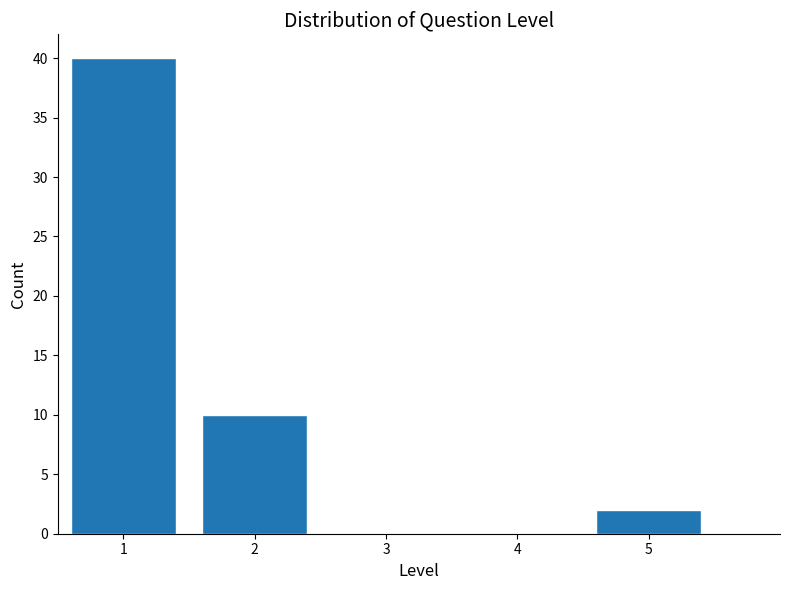

Reading left to right, list every bar in this chart as the range it spans on the x-axis followed by its height. The values are not printed on the chart, so give them approximately, as read against the axis.

0.5 to 1.5: 40
1.5 to 2.5: 10
2.5 to 3.5: 0
3.5 to 4.5: 0
4.5 to 5.5: 2